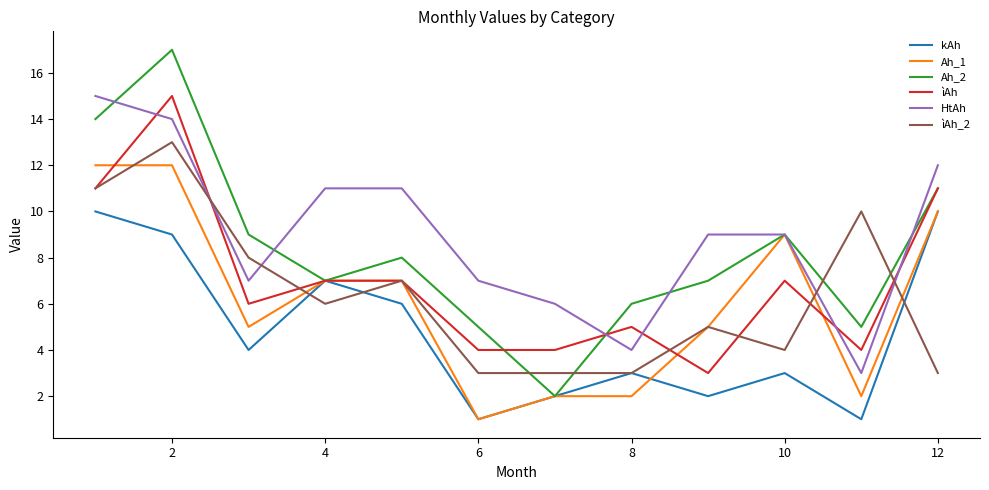

What are all the series names shown in the legend?

kAh, Ah_1, Ah_2, ìAh, HtAh, ìAh_2